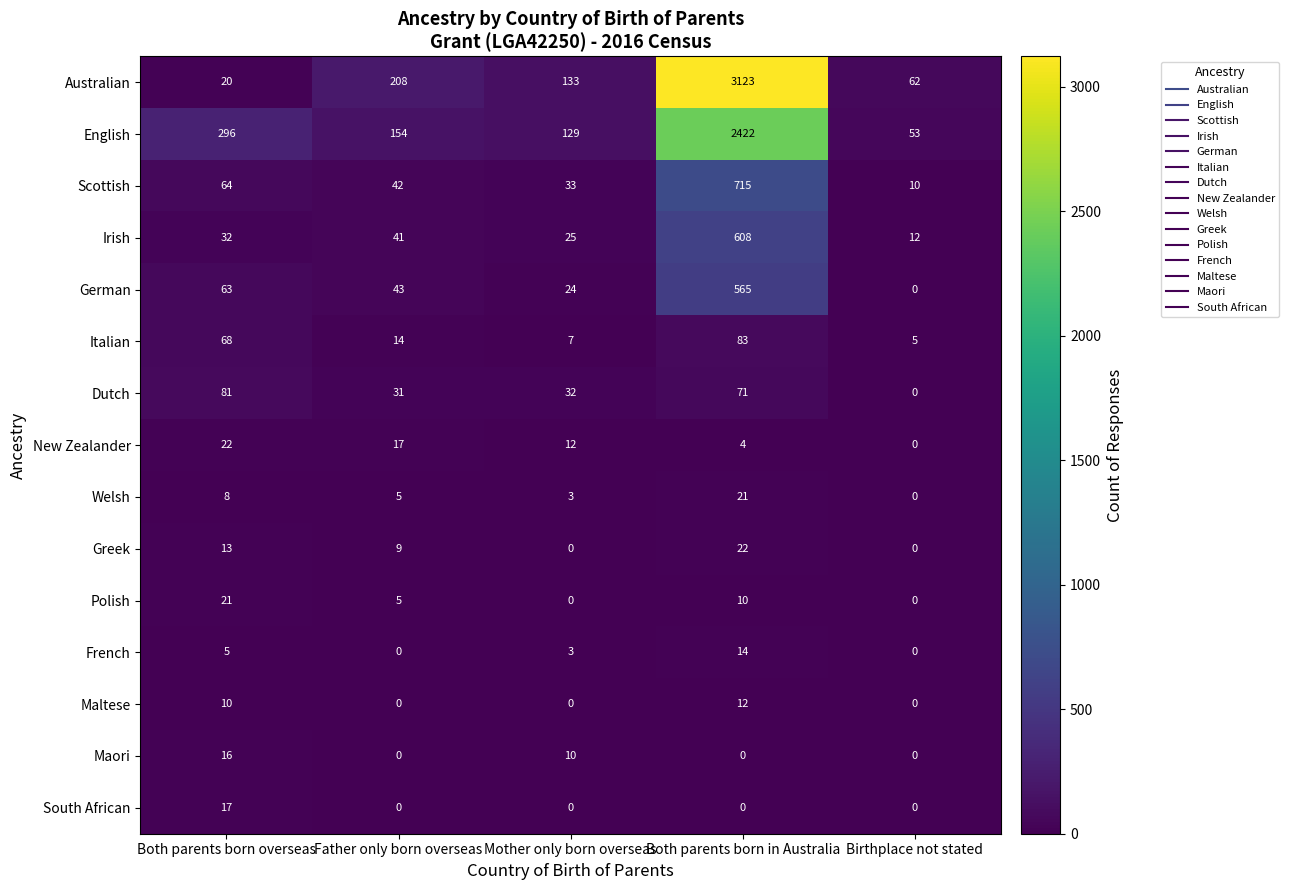

What is the difference between the German values at Father only born overseas and Both parents born overseas?

20